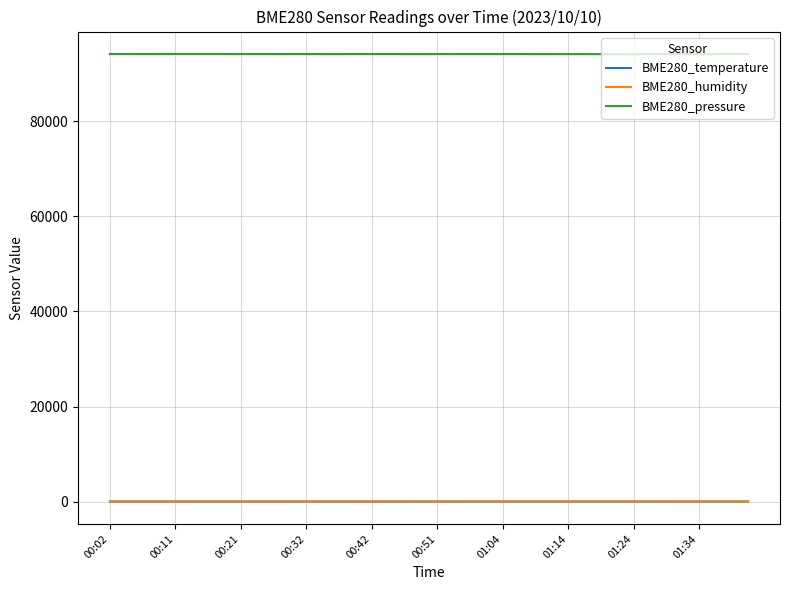

True or false: BME280_humidity and BME280_pressure cross at least once.

False